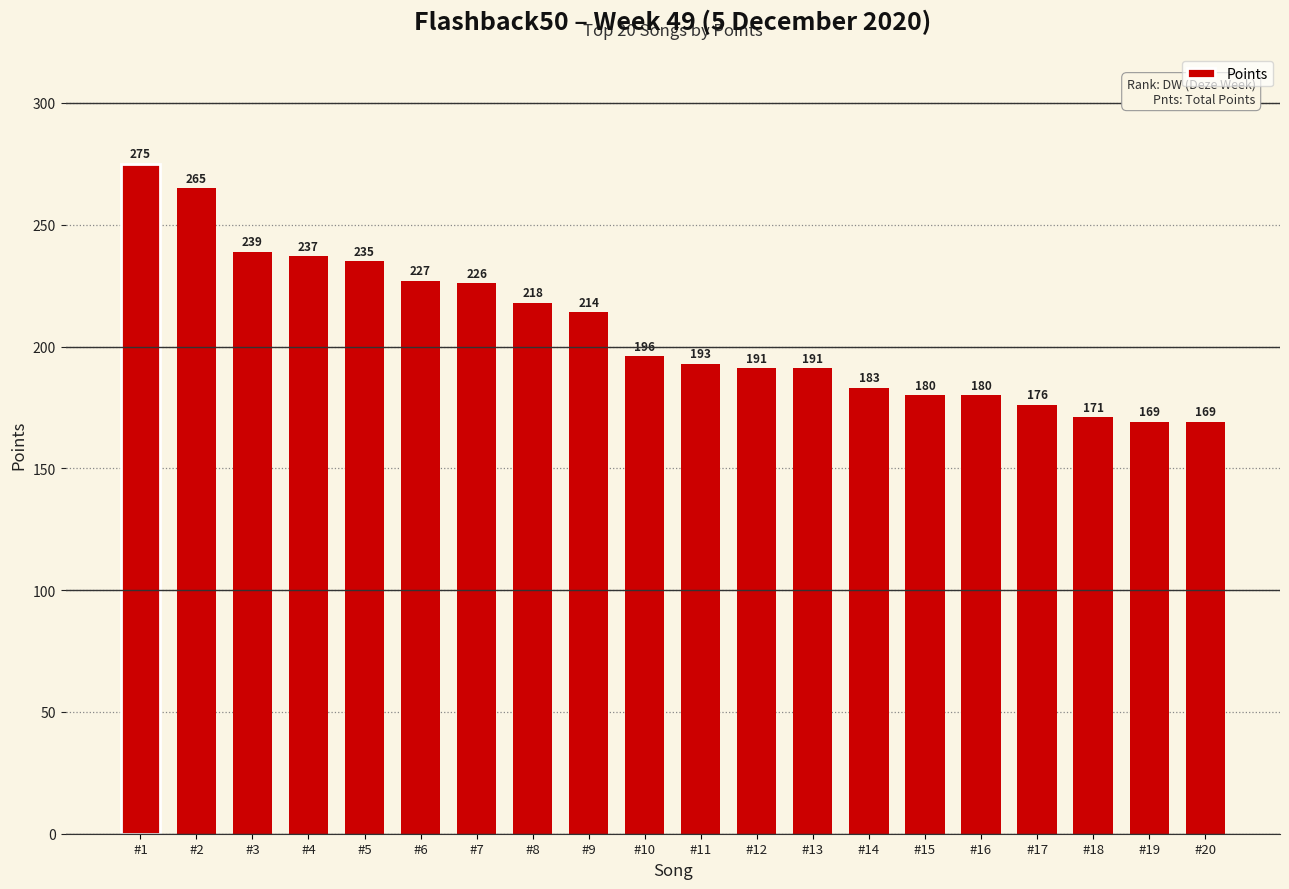

What is the ratio of the value at #1 to the value at #20?

1.6